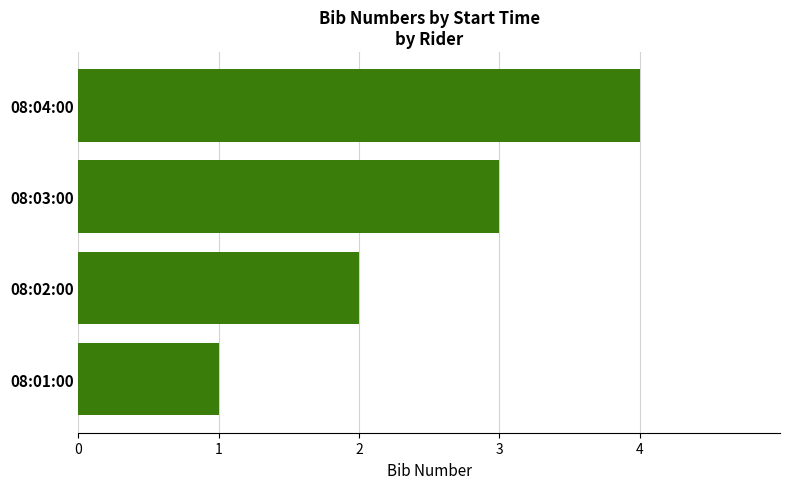

Which label corresponds to the largest value in the chart?

08:04:00